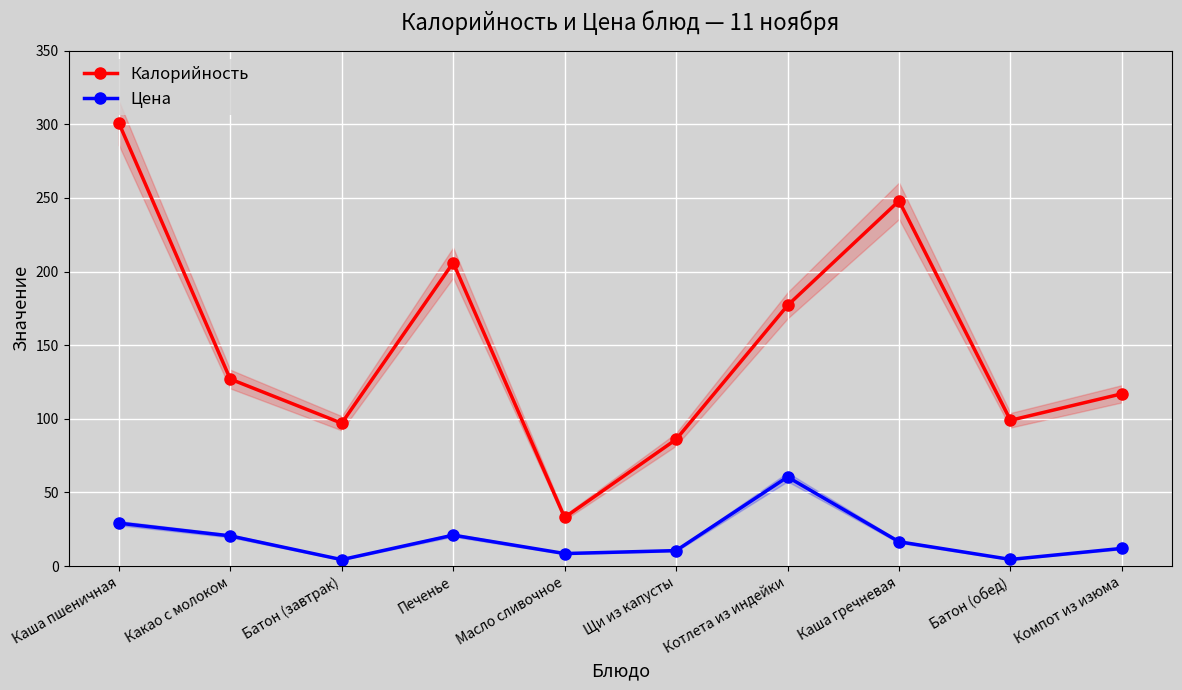

How many distinct data groups are displayed?

2